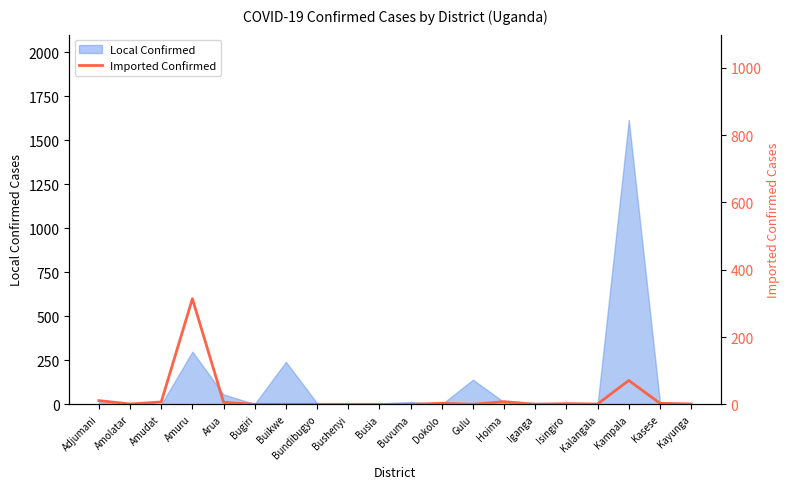

How many interior local peaks (higher than both neighbors) does the data have?

5